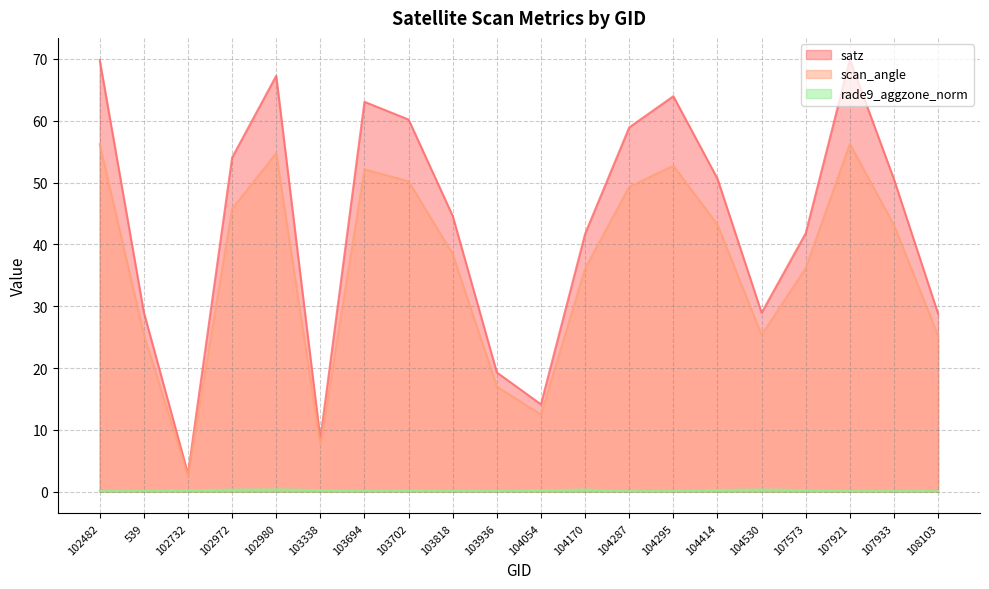

What are all the series names shown in the legend?

satz, scan_angle, rade9_aggzone_norm